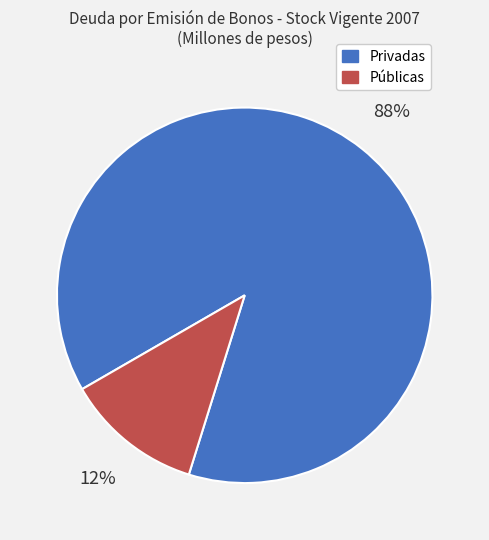

To the nearest percent, what percentage of the pie is Públicas?

12%